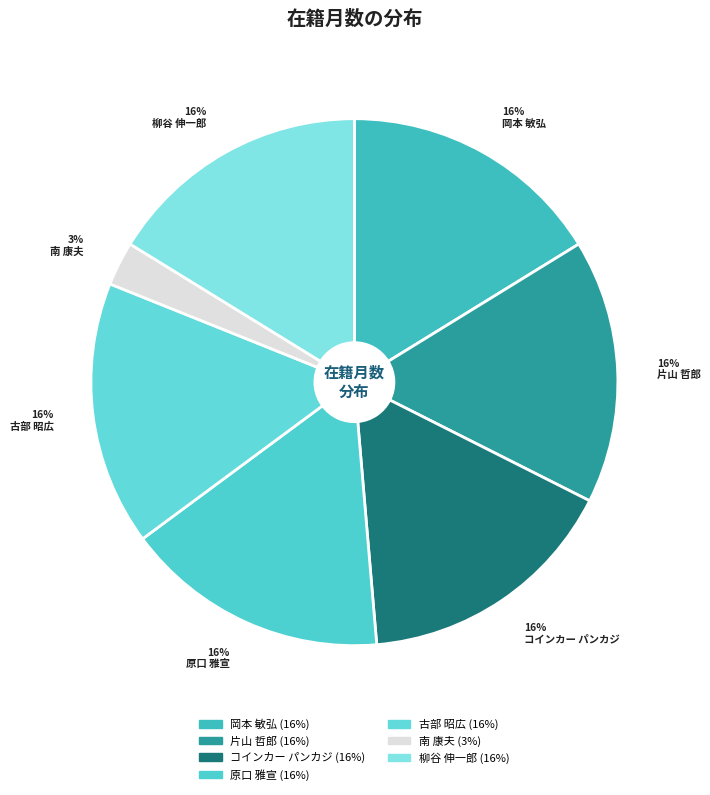

To the nearest percent, what portion does 柳谷 伸一郎 represent?

16%